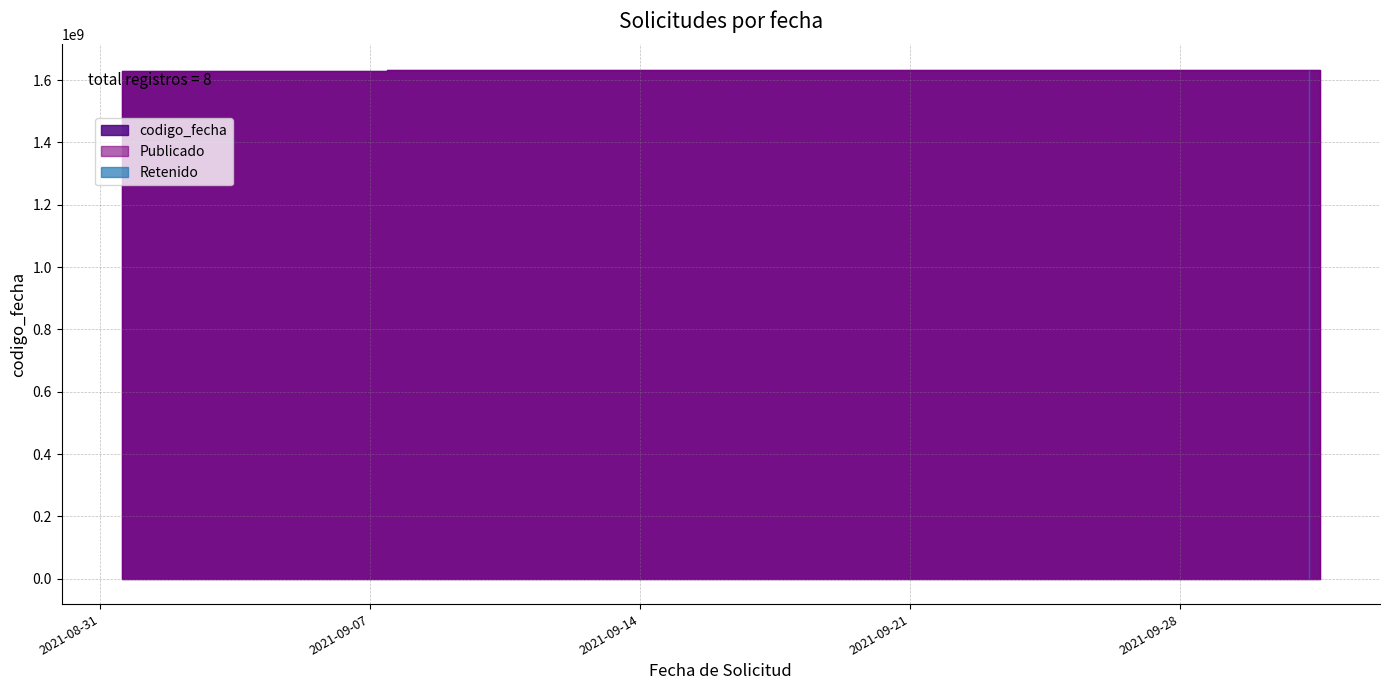

What position from the left is 2021-09-21 13:19:09?

5